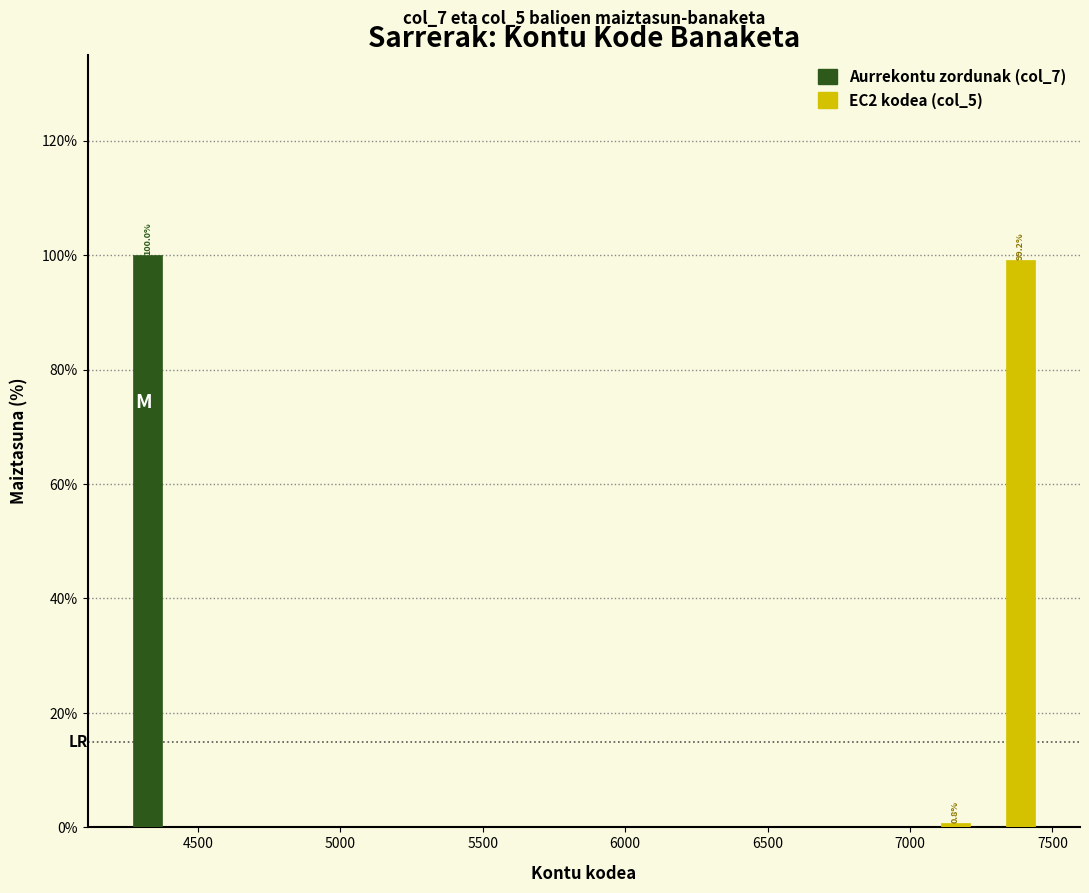

In the Aurrekontu zordunak (col_7) series, which range on the x-axis has the tallest bar?

4250 to 4500